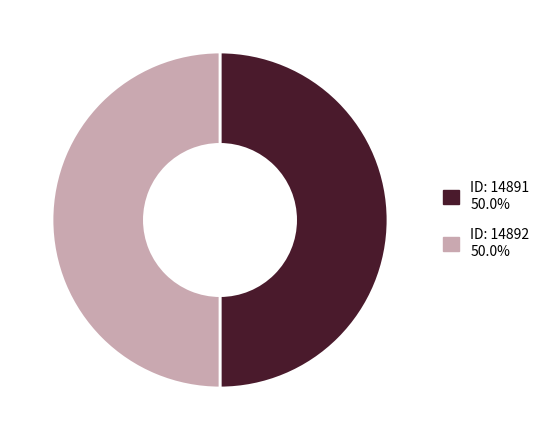

Do ID: 14892 50.0% and ID: 14891 50.0% together represent more than half of the pie?

Yes